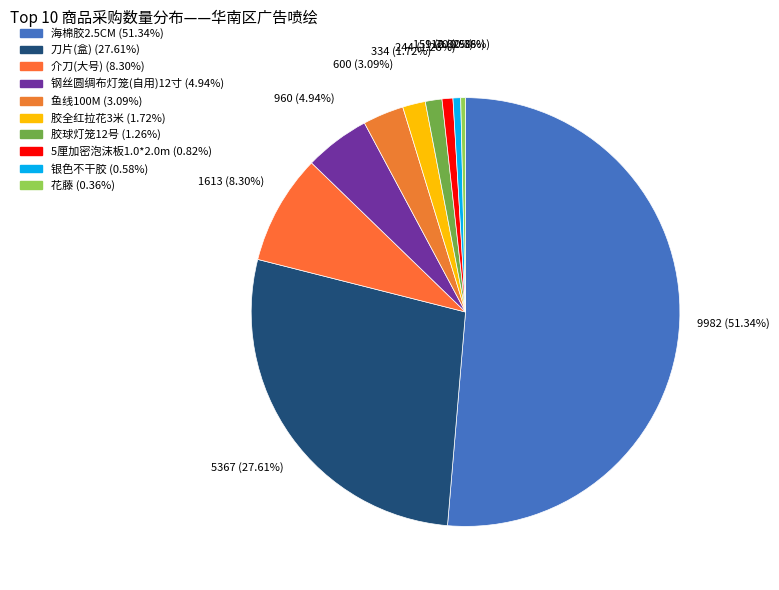

Count the number of slices in the pie.

10